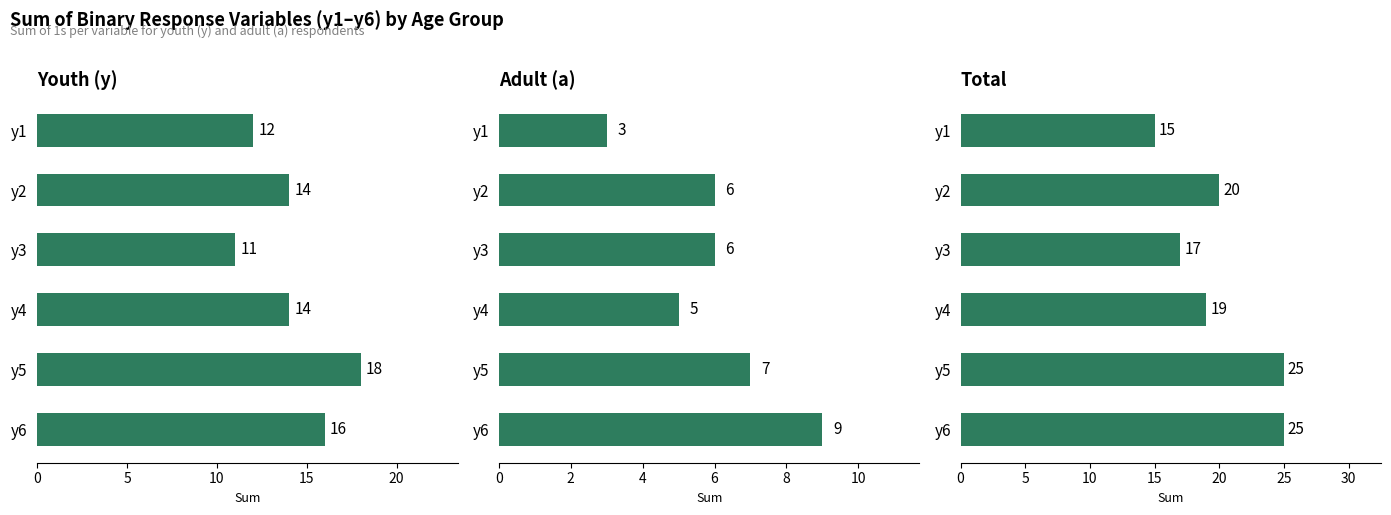

What is the difference between the maximum and minimum values in the total series?

10